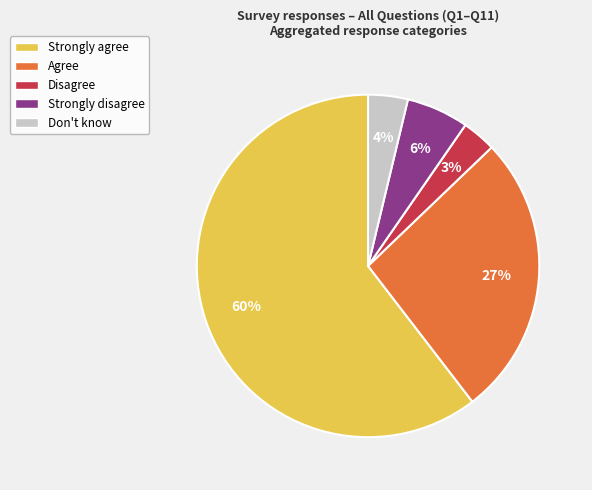

Is there any slice that represents more than half of the pie?

Yes